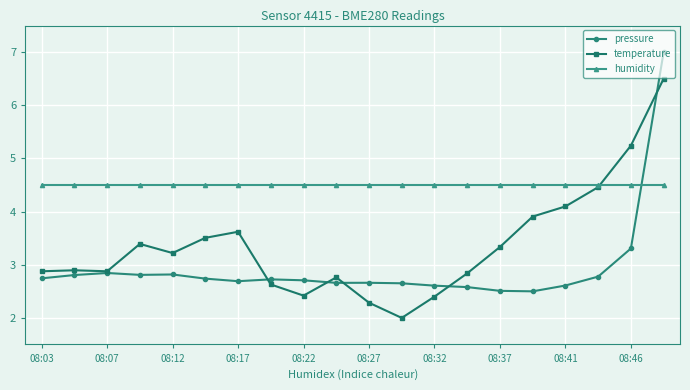

True or false: pressure has more than 2 interior local peaks.

True